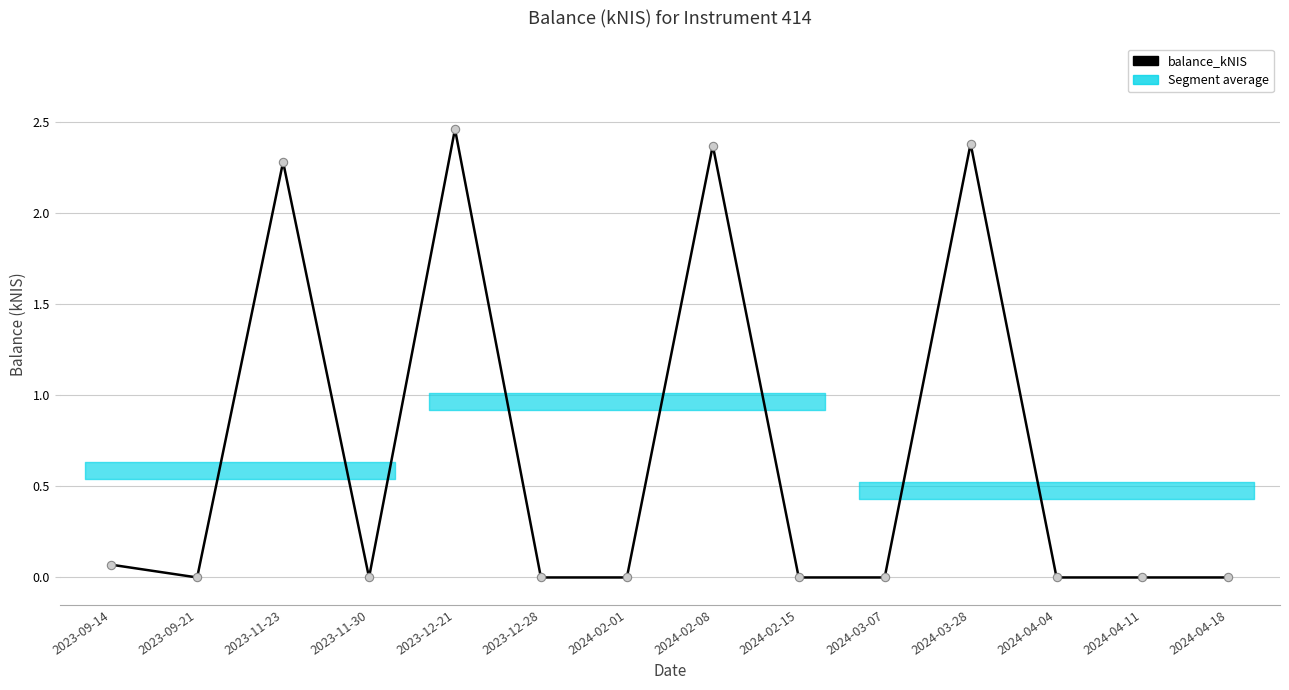

Is it true that the value at 2023-11-30 is 0.0?

True